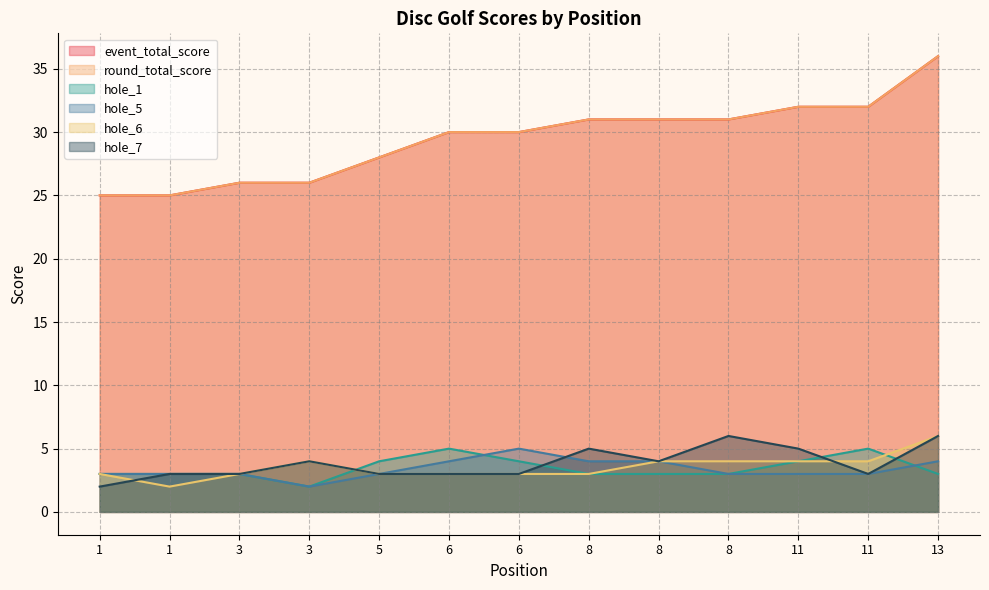

Between which two adjacent categories do hole_5 and hole_7 first intersect?

6 and 8